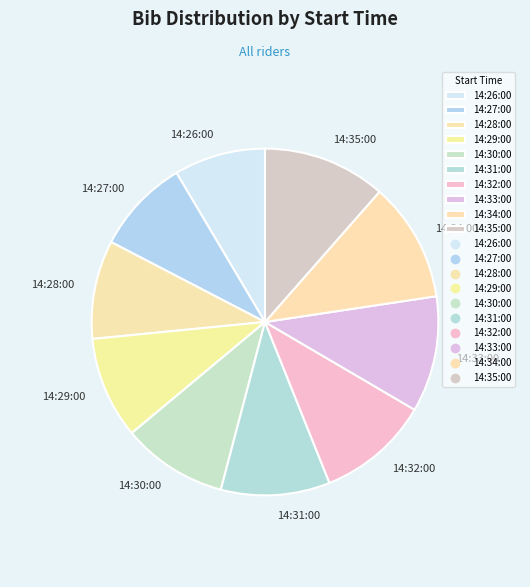

Is 14:30:00 the majority of the pie?

No